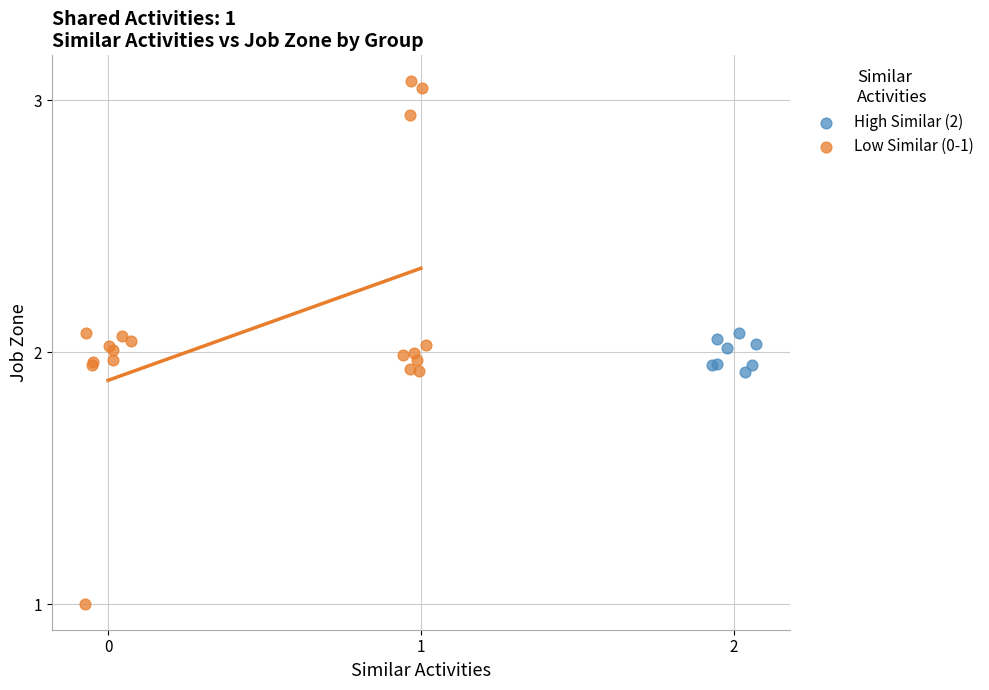

Which series has the largest Y range (max minus min)?

Low Similar (0-1)